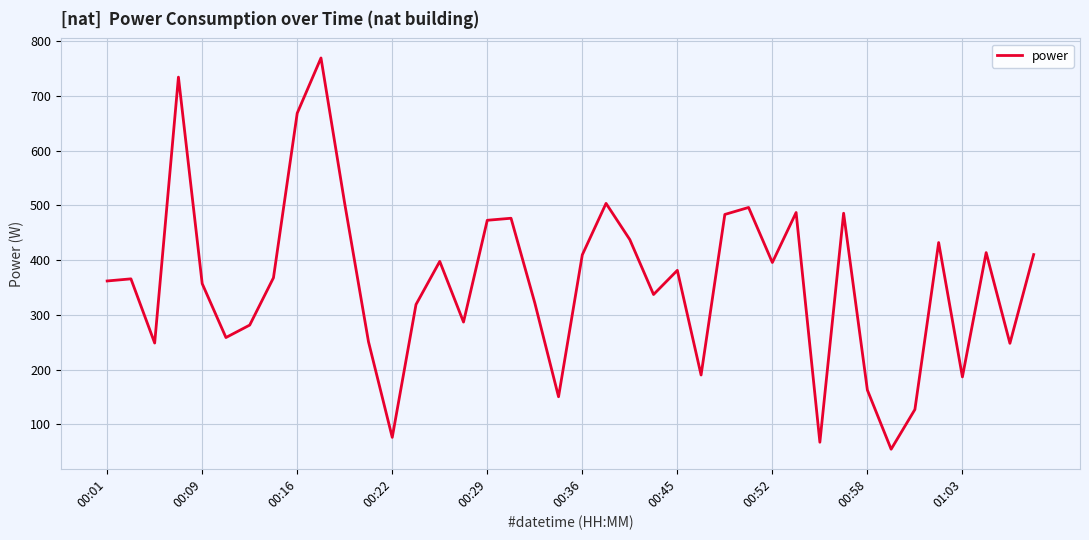

How many distinct data groups are displayed?

1